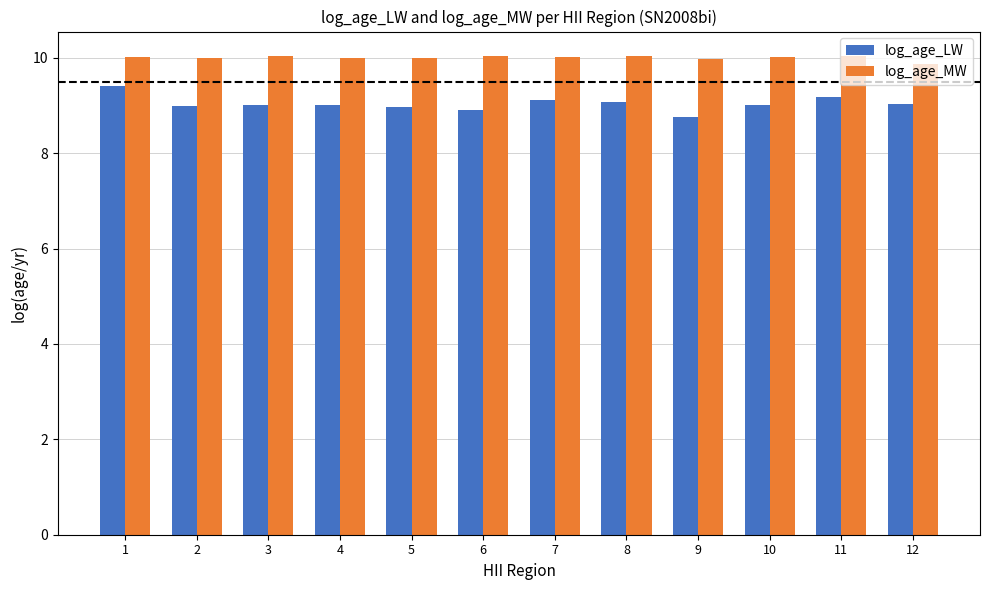

What is the difference between the highest and lowest values at 8?

1.0